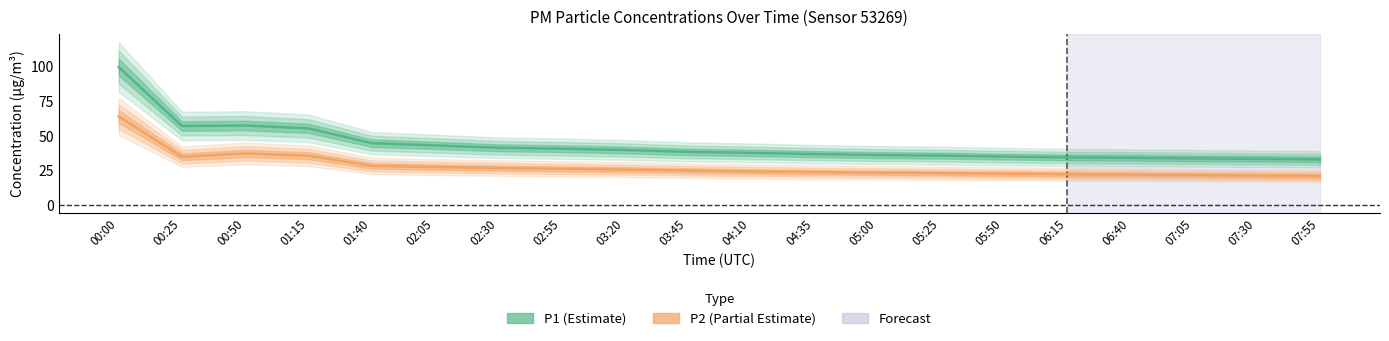

Rank the series by their maximum value, from highest to lowest.

P1, P2